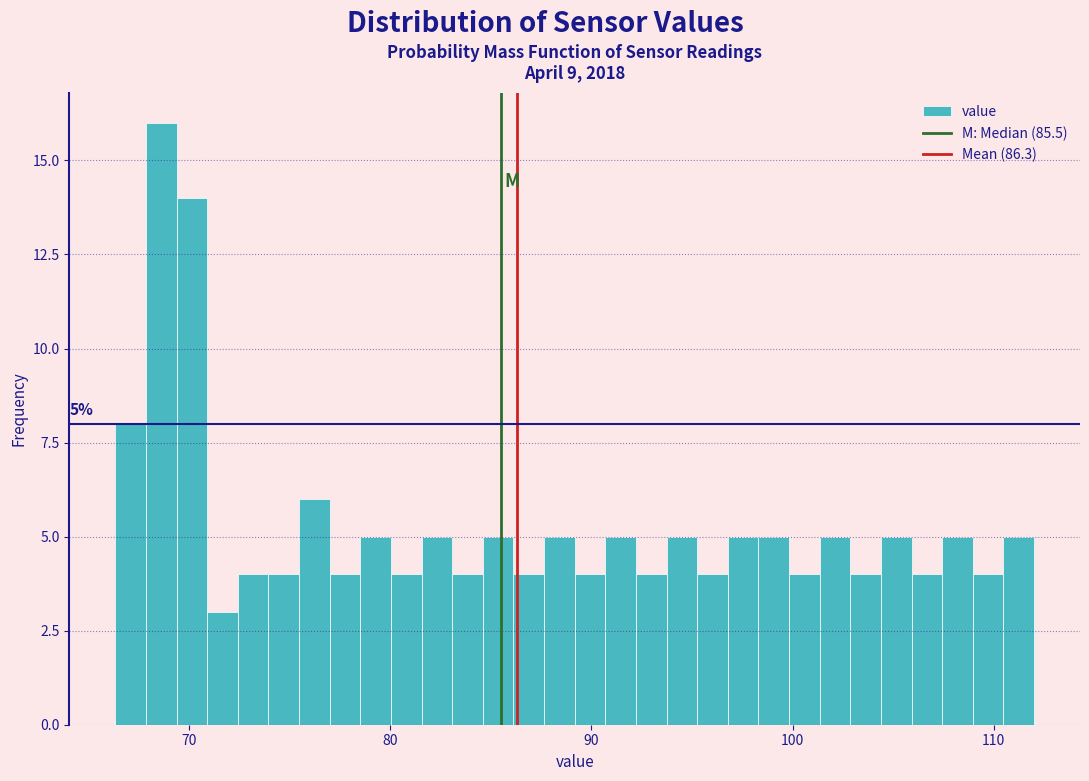

Read against the x-axis, roughly where is the centre of the tallest bar?

69